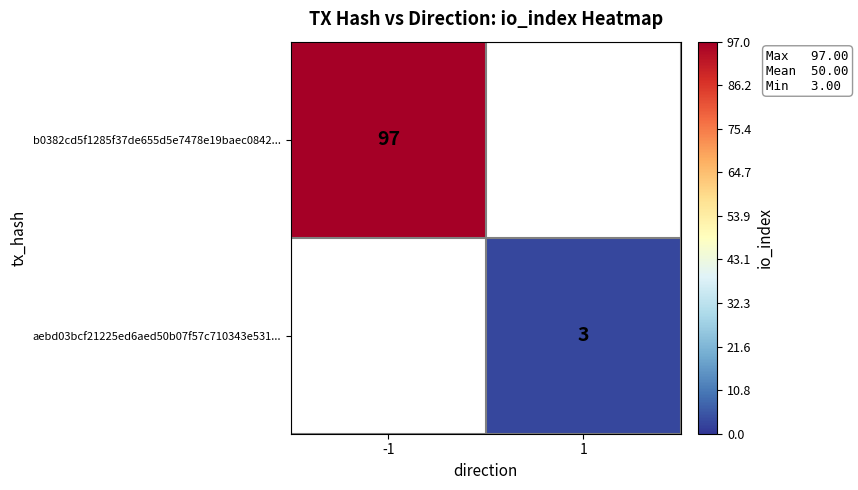

Count the number of data series in this chart.

2